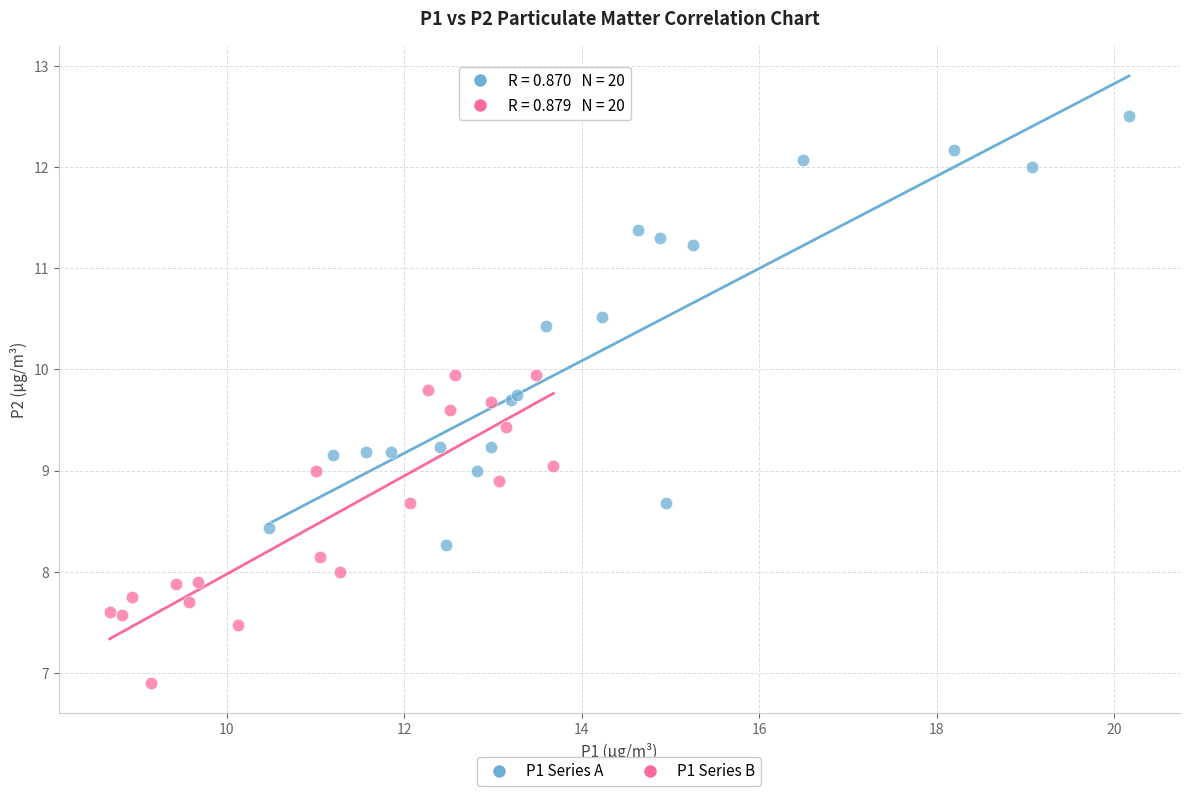

Which series reaches the minimum Y coordinate?

P1 Series B